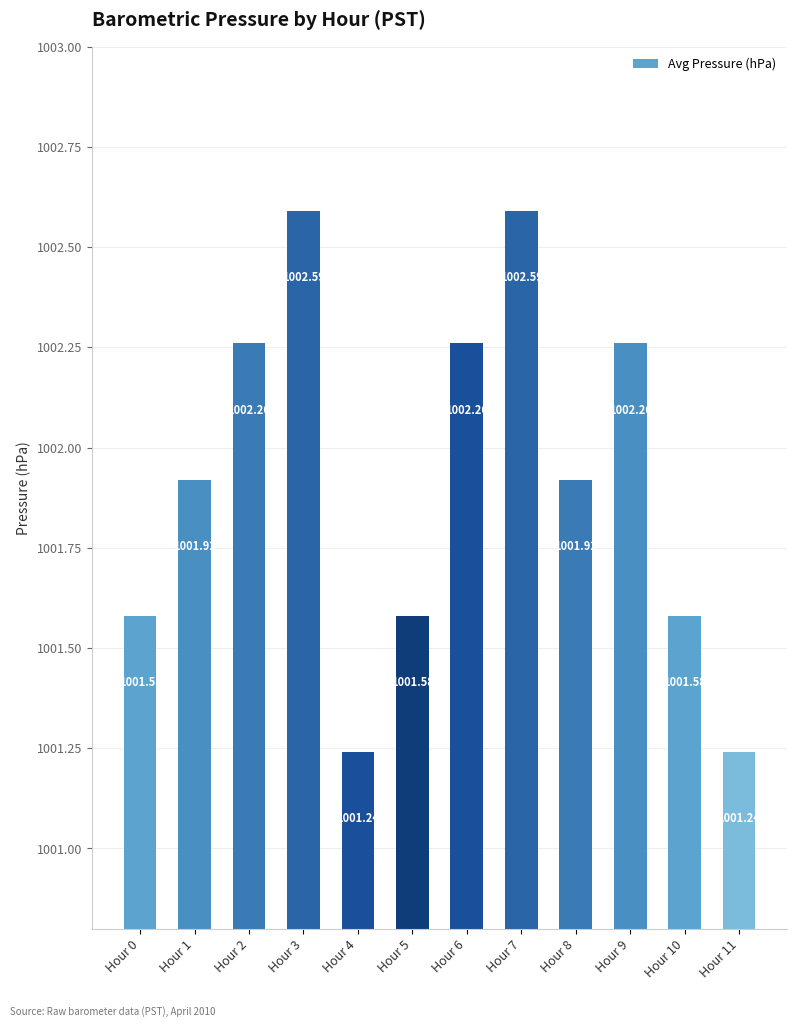

Which has a higher value, Hour 3 or Hour 4?

Hour 3